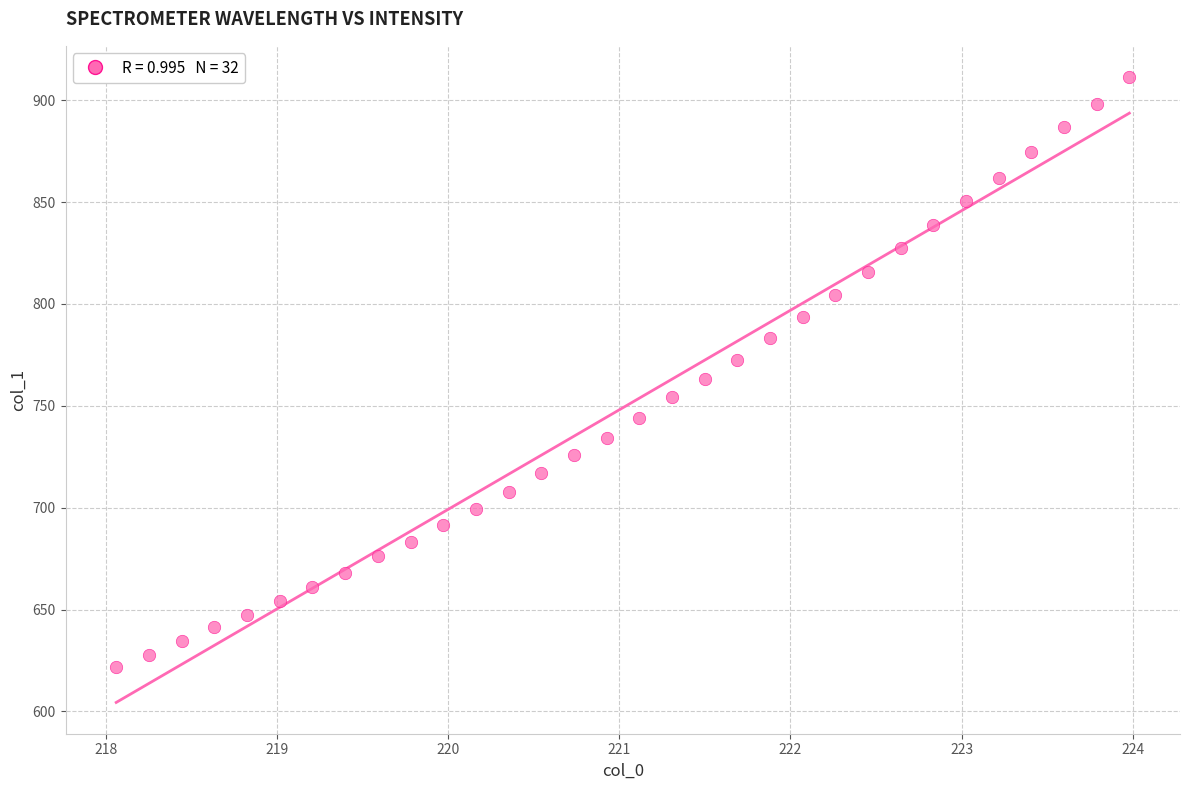

What is the range of X values (max minus min)?

5.9